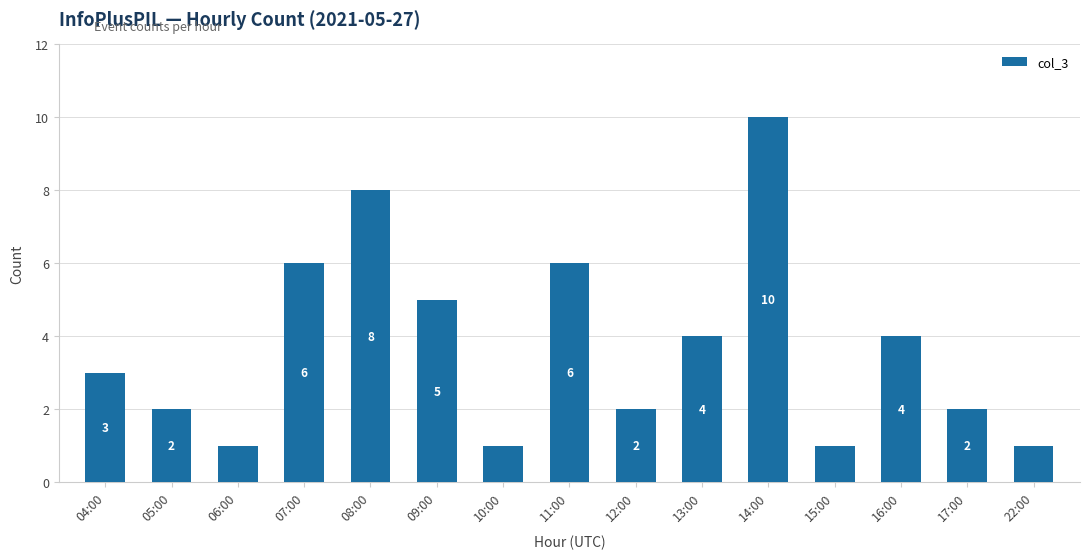

Reading right to left, what are all the values shown in this chart?

22:00=1	17:00=2	16:00=4	15:00=1	14:00=10	13:00=4	12:00=2	11:00=6	10:00=1	09:00=5	08:00=8	07:00=6	06:00=1	05:00=2	04:00=3